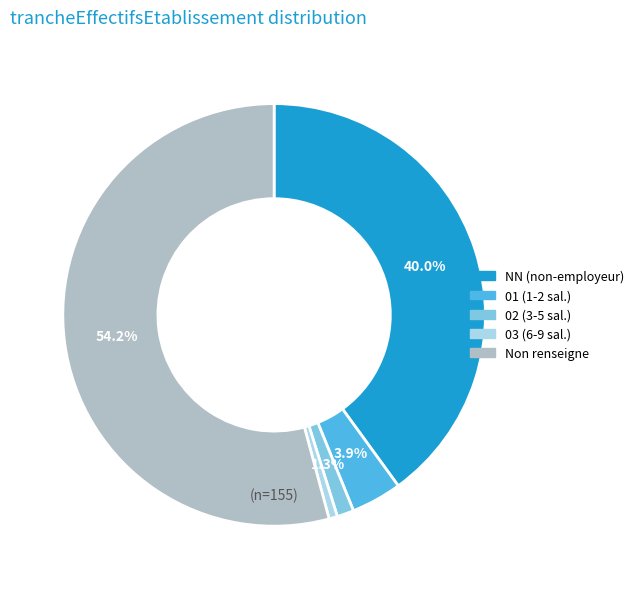

Does any single category account for the majority?

Yes